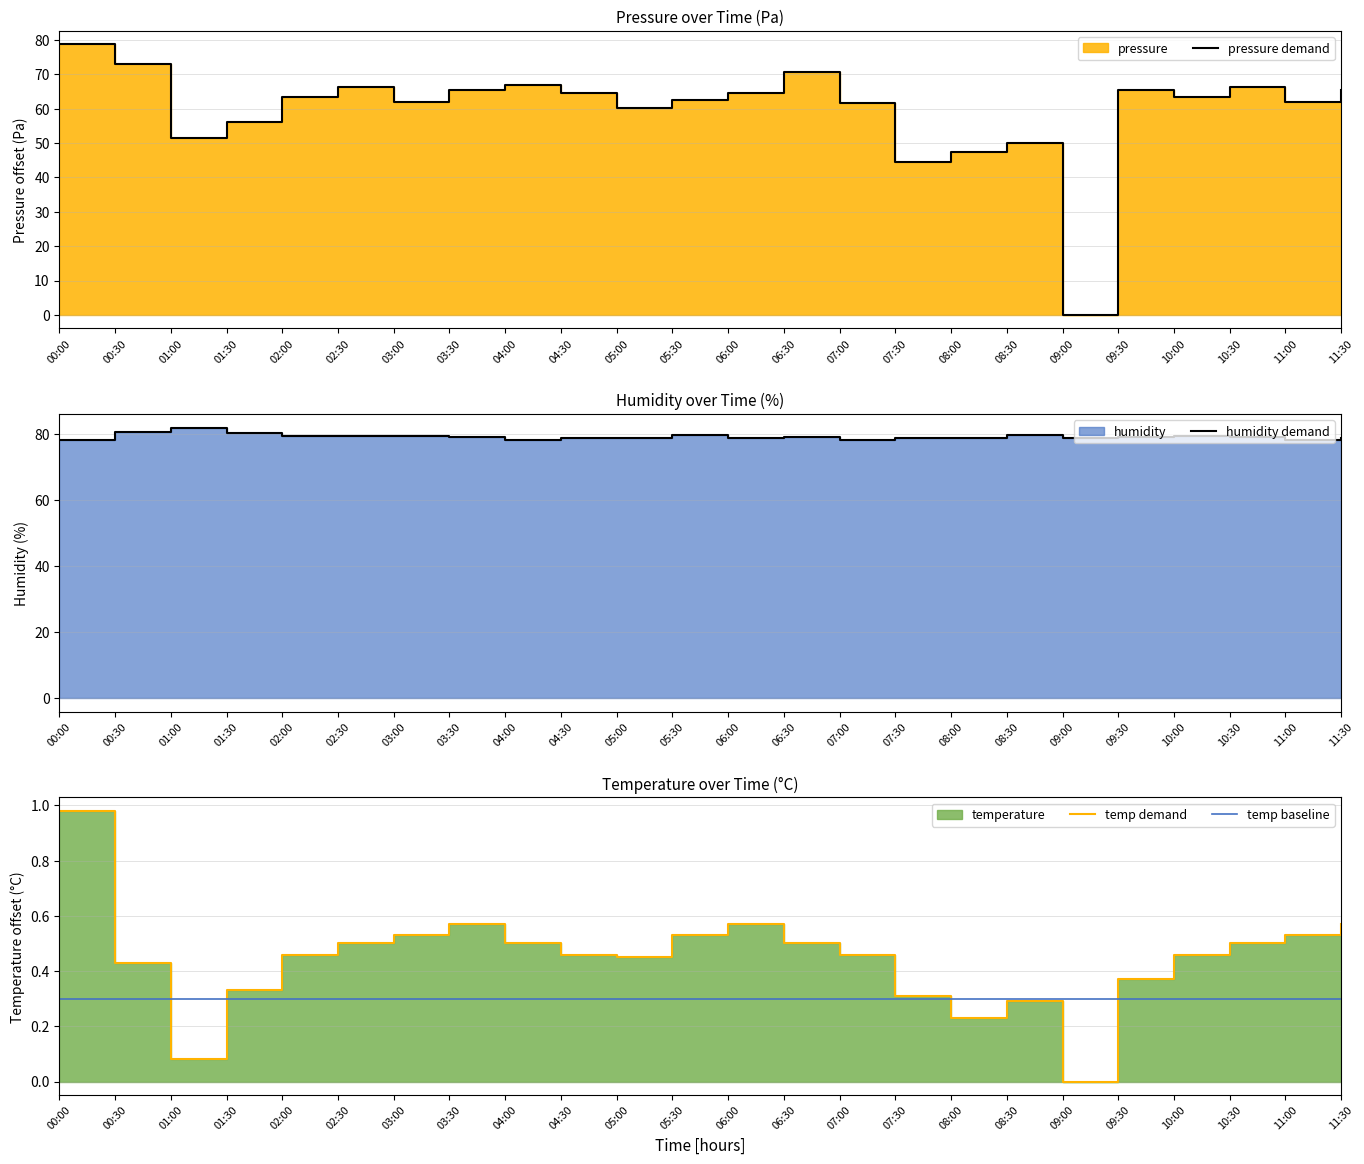

True or false: pressure demand has more than 1 interior local peaks.

True